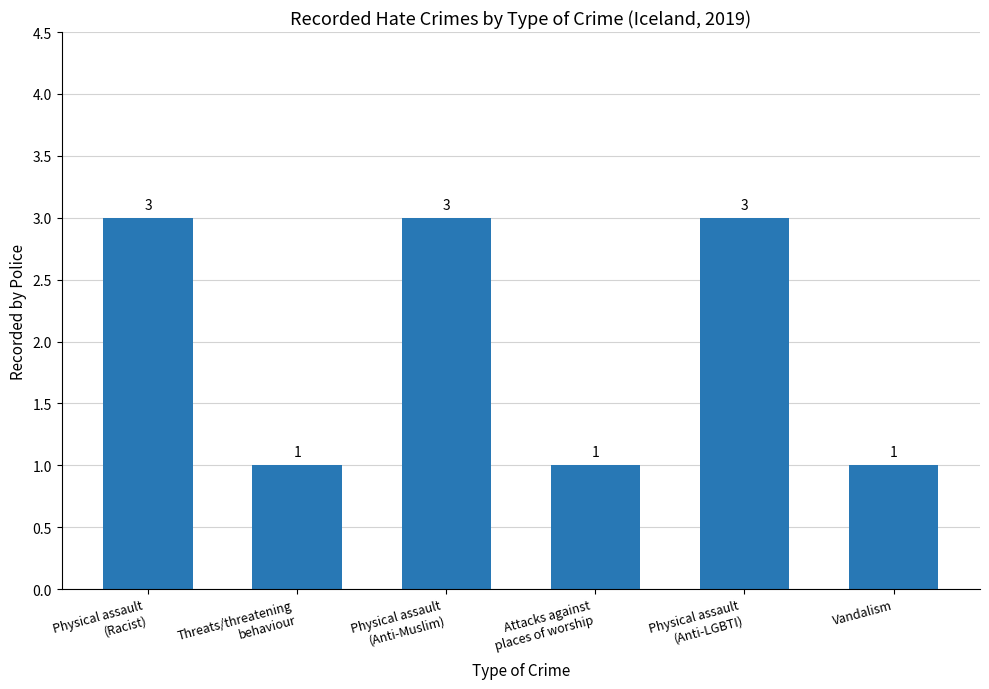

What is the sum of all values?

12